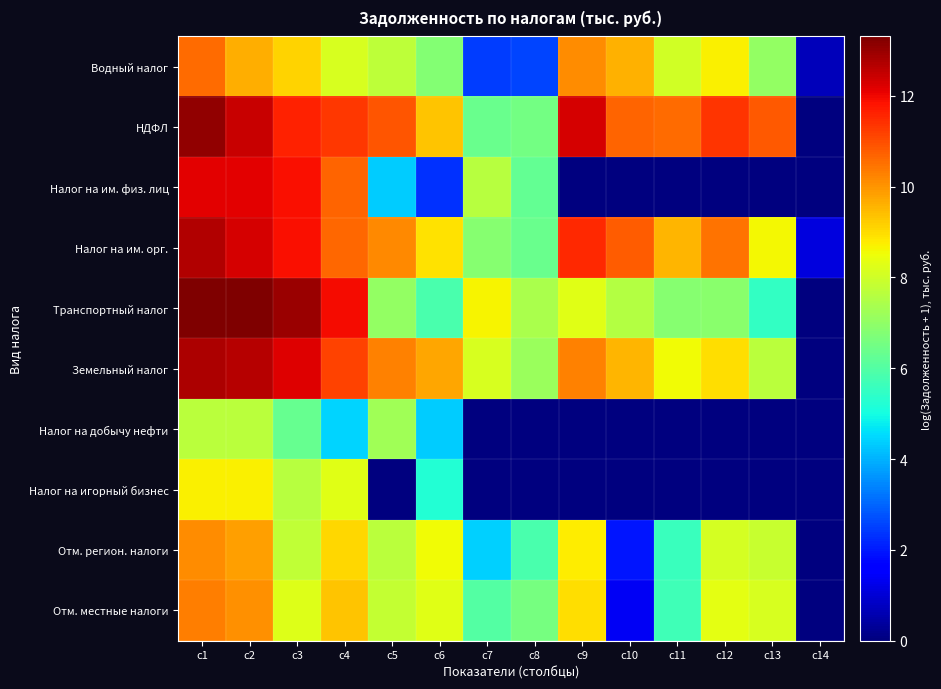

Reading left to right, list all the values displayed in this chart.

Водный налог: c1=10.6	c2=9.7	c3=9.1	c4=8.2	c5=7.7	c6=6.8	c7=2.5	c8=2.6	c9=10.1	c10=9.6	c11=8.0	c12=8.7	c13=7.0	c14=0.7
НДФЛ: c1=13.1	c2=12.5	c3=11.6	c4=11.3	c5=10.9	c6=9.3	c7=6.4	c8=6.5	c9=12.3	c10=10.7	c11=10.6	c12=11.3	c13=10.8	c14=0.0
Налог на им. физ. лиц: c1=12.2	c2=12.2	c3=11.9	c4=10.7	c5=4.3	c6=2.3	c7=7.6	c8=6.3	c9=0.0	c10=0.0	c11=0.0	c12=0.0	c13=0.0	c14=0.0
Налог на им. орг.: c1=12.7	c2=12.3	c3=11.9	c4=10.6	c5=10.1	c6=8.9	c7=6.8	c8=6.4	c9=11.5	c10=10.8	c11=9.5	c12=10.5	c13=8.6	c14=1.1
Транспортный налог: c1=13.3	c2=13.3	c3=13.0	c4=11.9	c5=7.0	c6=5.8	c7=8.6	c8=7.4	c9=8.3	c10=7.5	c11=6.8	c12=6.9	c13=5.5	c14=0.0
Земельный налог: c1=12.8	c2=12.7	c3=12.2	c4=11.1	c5=10.3	c6=9.8	c7=8.1	c8=7.2	c9=10.3	c10=9.5	c11=8.6	c12=9.0	c13=7.7	c14=0.0
Налог на добычу нефти: c1=7.7	c2=7.7	c3=6.3	c4=4.4	c5=7.2	c6=4.3	c7=0.0	c8=0.0	c9=0.0	c10=0.0	c11=0.0	c12=0.0	c13=0.0	c14=0.0
Налог на игорный бизнес: c1=8.7	c2=8.7	c3=7.6	c4=8.3	c5=0.0	c6=5.2	c7=0.0	c8=0.0	c9=0.0	c10=0.0	c11=0.0	c12=0.0	c13=0.0	c14=0.0
Отм. регион. налоги: c1=10.1	c2=9.8	c3=7.8	c4=9.1	c5=7.6	c6=8.6	c7=4.4	c8=5.8	c9=8.7	c10=1.9	c11=5.6	c12=8.1	c13=7.9	c14=0.0
Отм. местные налоги: c1=10.3	c2=10.0	c3=8.3	c4=9.3	c5=7.8	c6=8.3	c7=6.0	c8=6.6	c9=9.0	c10=1.4	c11=5.7	c12=8.3	c13=8.2	c14=0.0